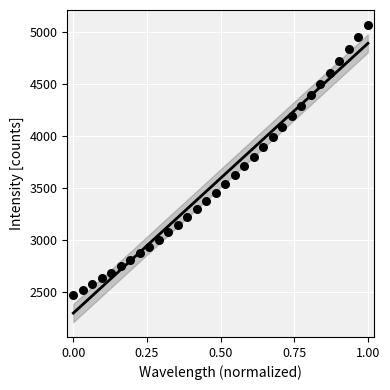

What is the range of Y values (max minus min)?

2602.1